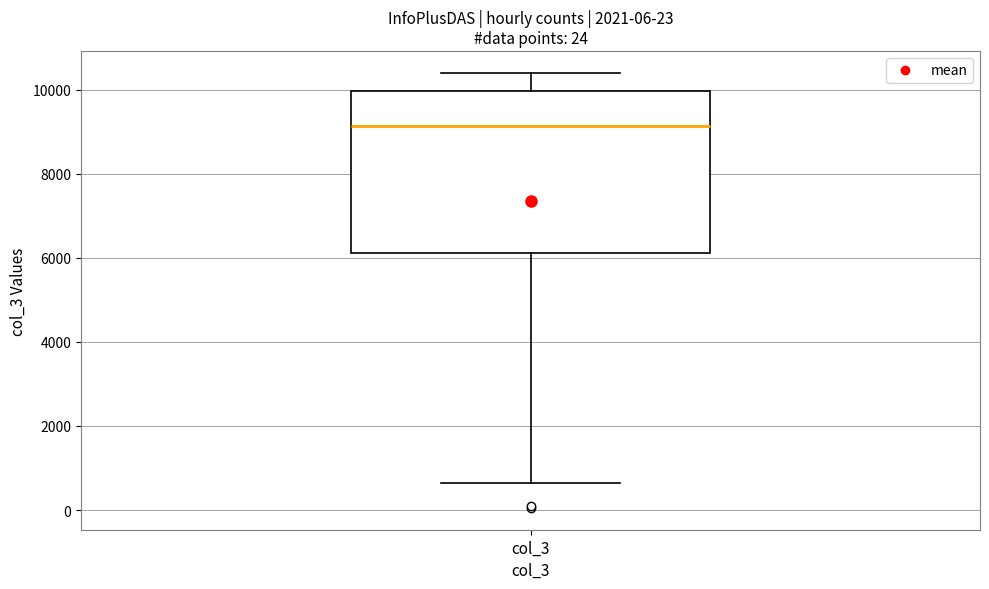

Where does the median line of the box for col_3 sit on the y-axis? The values are not printed on the chart, so give them approximately, as read against the axis.

9200